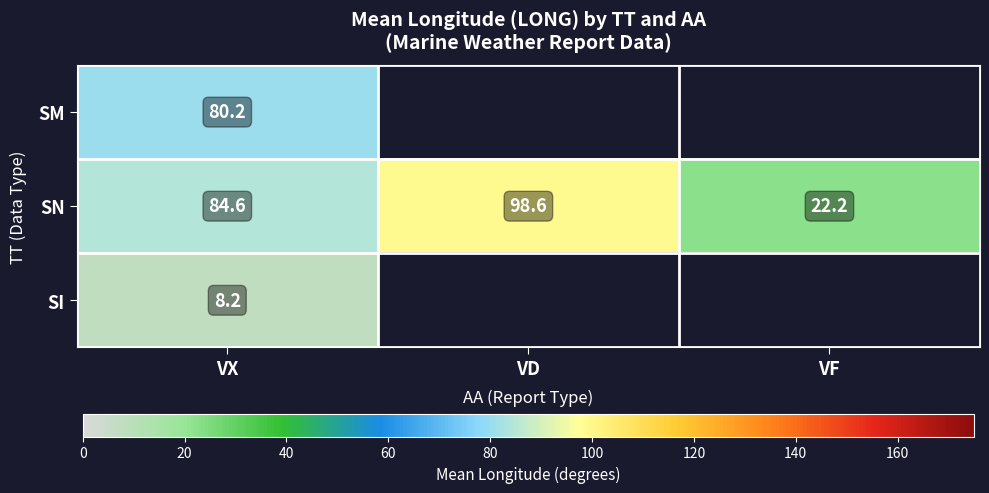

What is the sum of the SN values at VX and VD?

183.2